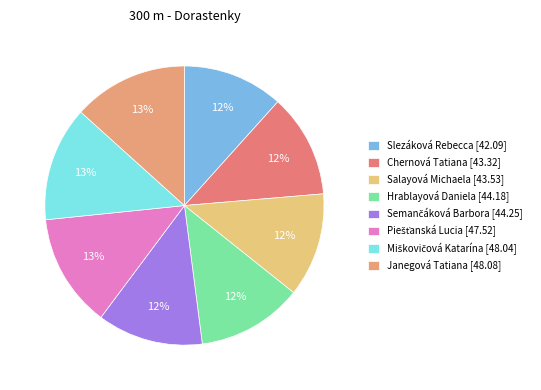

How many slices are in this pie chart?

8